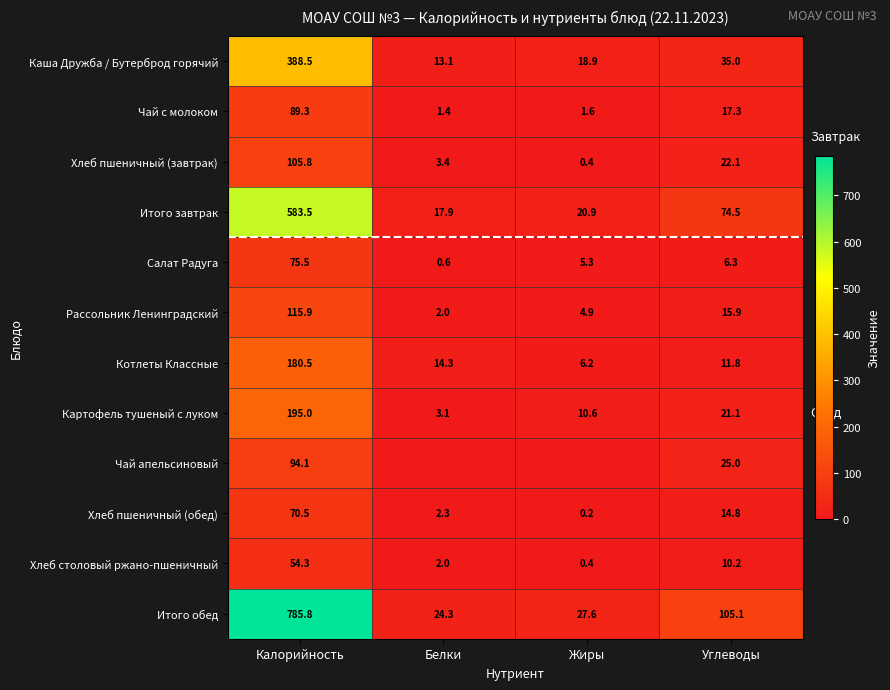

What is the minimum value for Хлеб пшеничный (завтрак)?

0.4